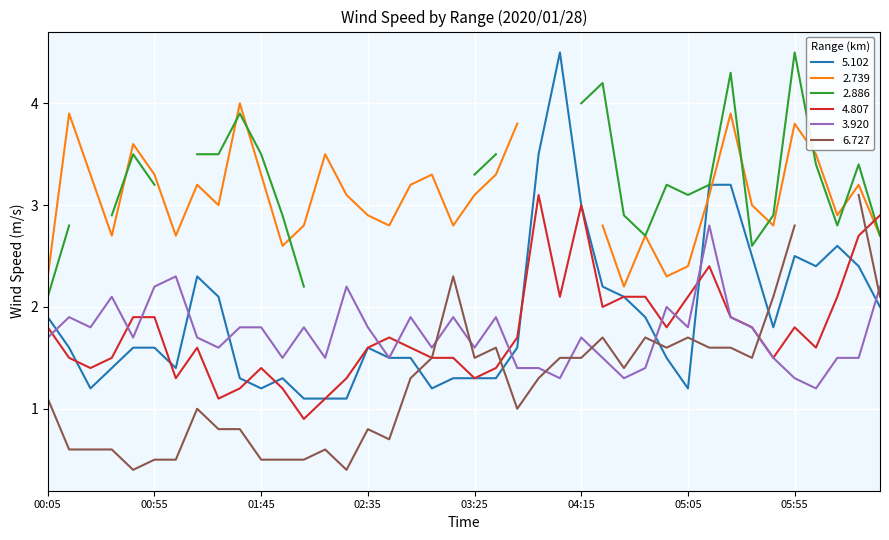

What is the lowest value of the 4.807 series?

0.9